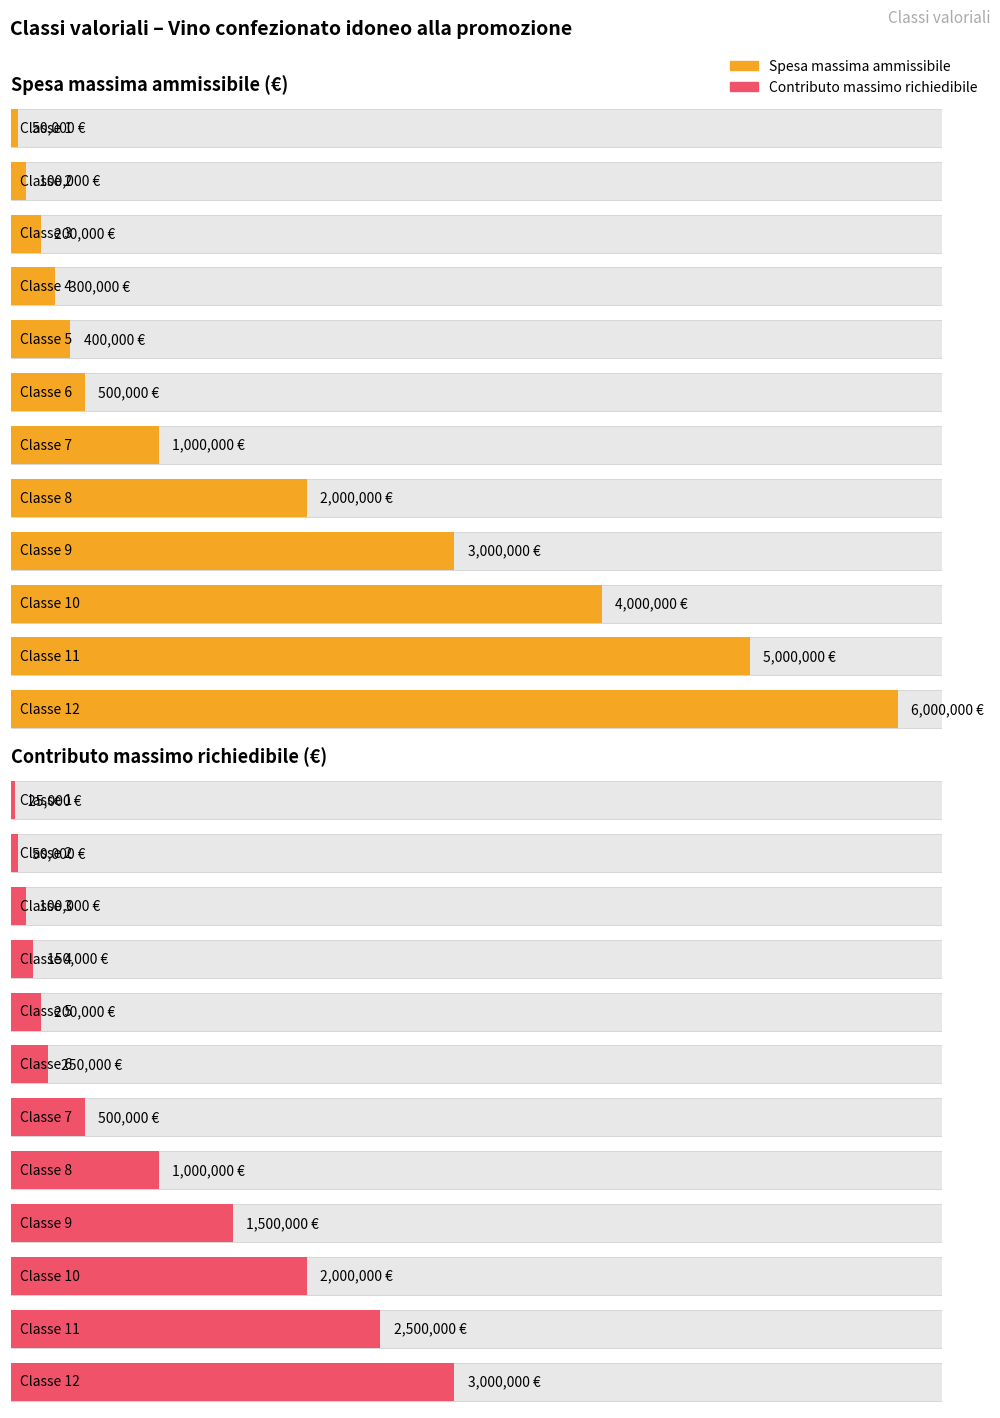

At which label does Spesa massima ammissibile reach its minimum?

1